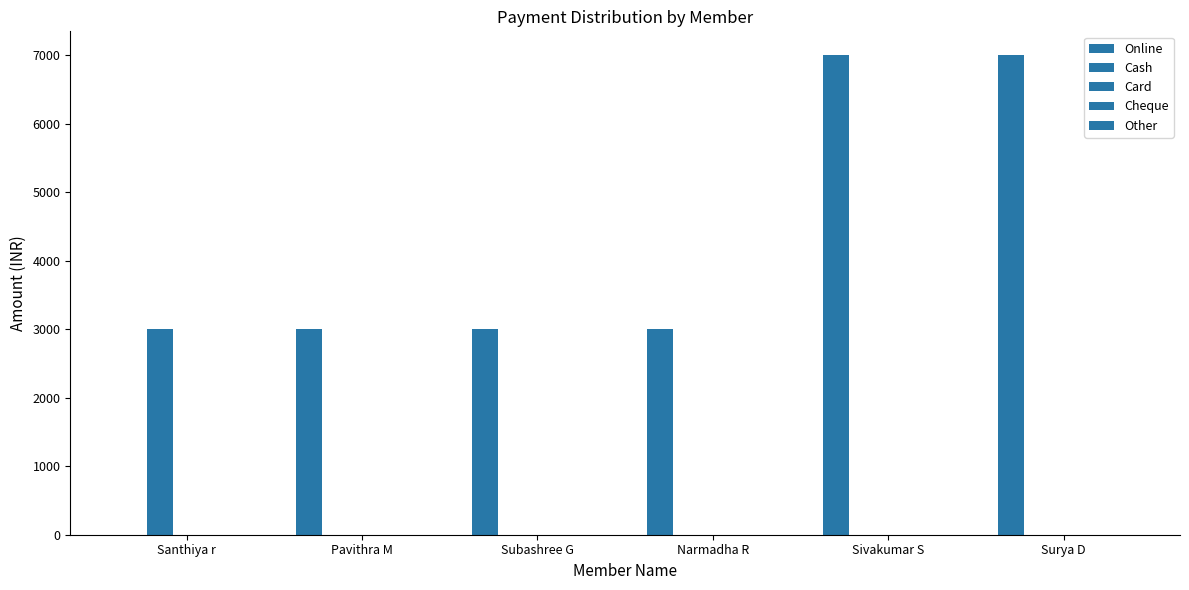

What is the average value of the Cash series?

500